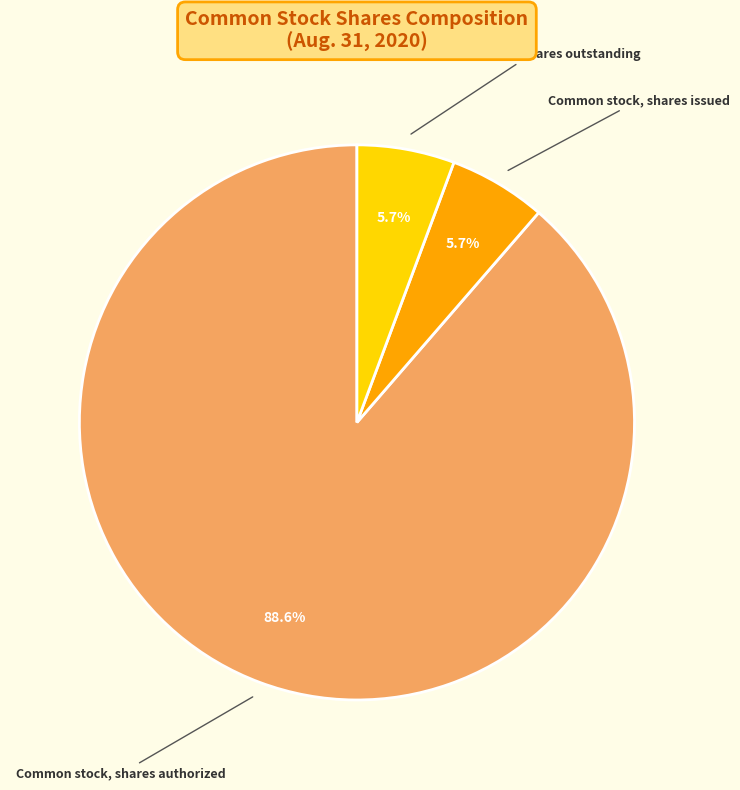

To the nearest percent, what percentage of the pie is Common stock, shares authorized?

89%